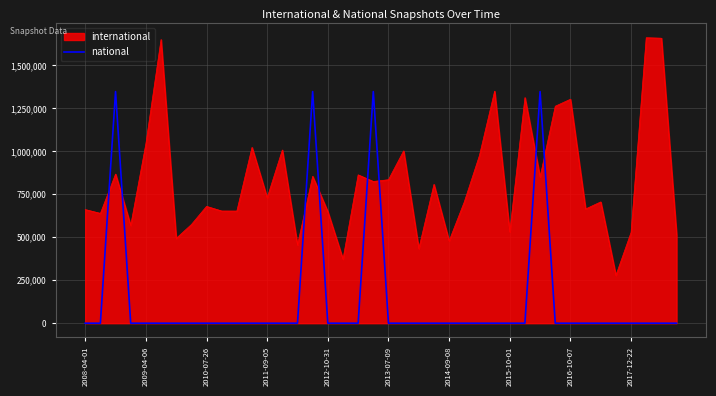

What is the difference between the maximum and minimum values in the national series?

1346772